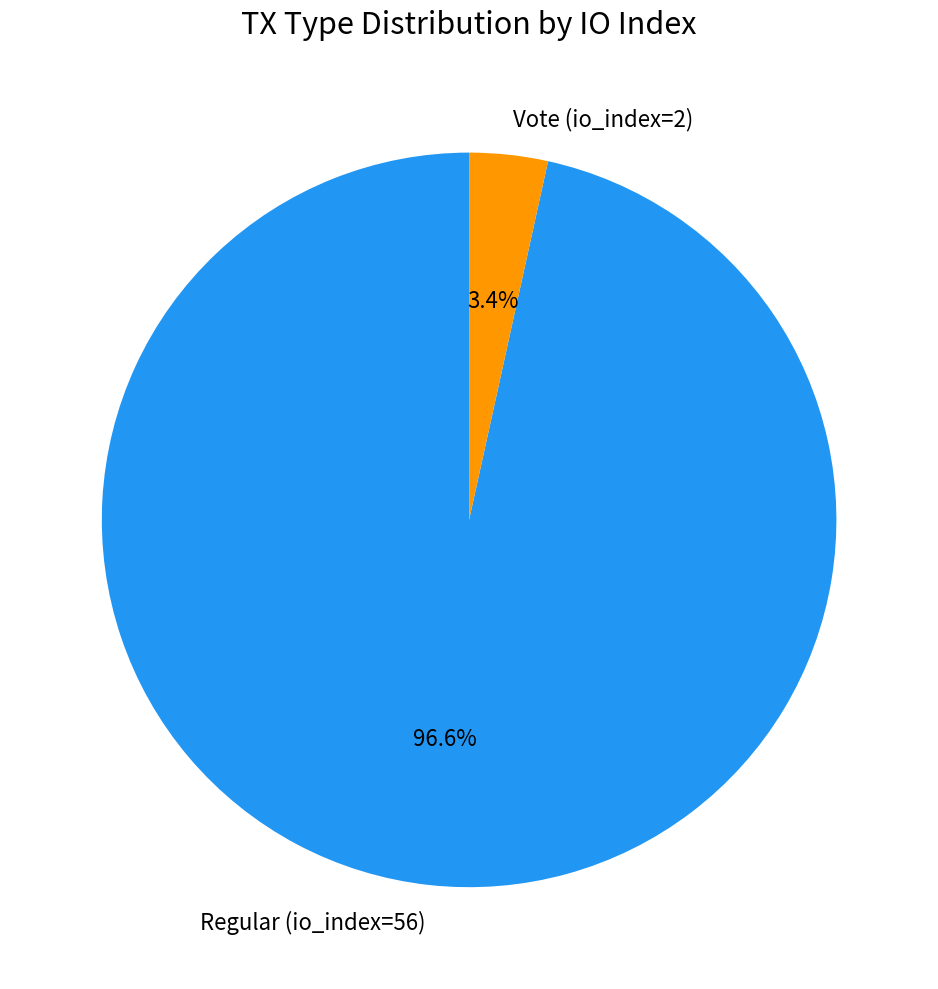

Rank the categories by value from lowest to highest.

Vote (io_index=2), Regular (io_index=56)